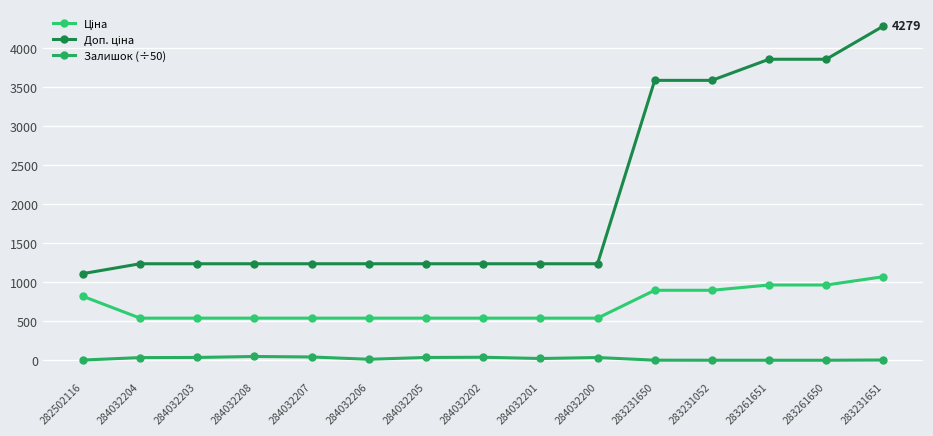

True or false: Доп. ціна has a value of 2199.0 at 283231650.

False